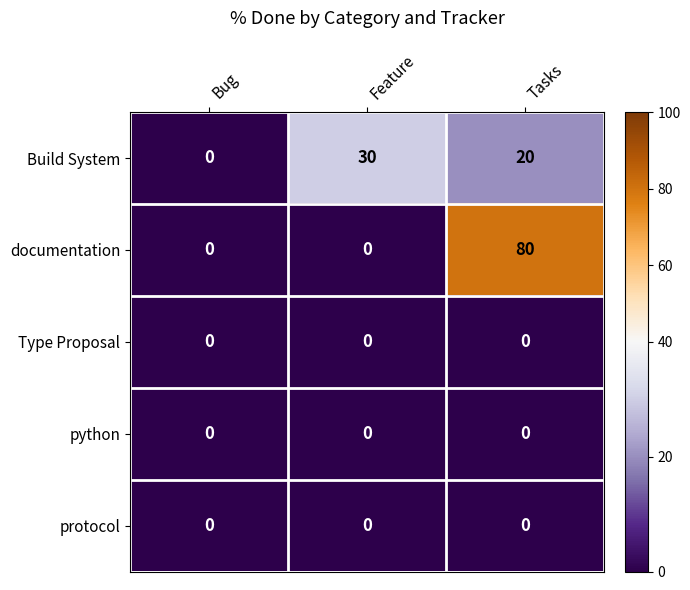

How many data points does each series have?

3